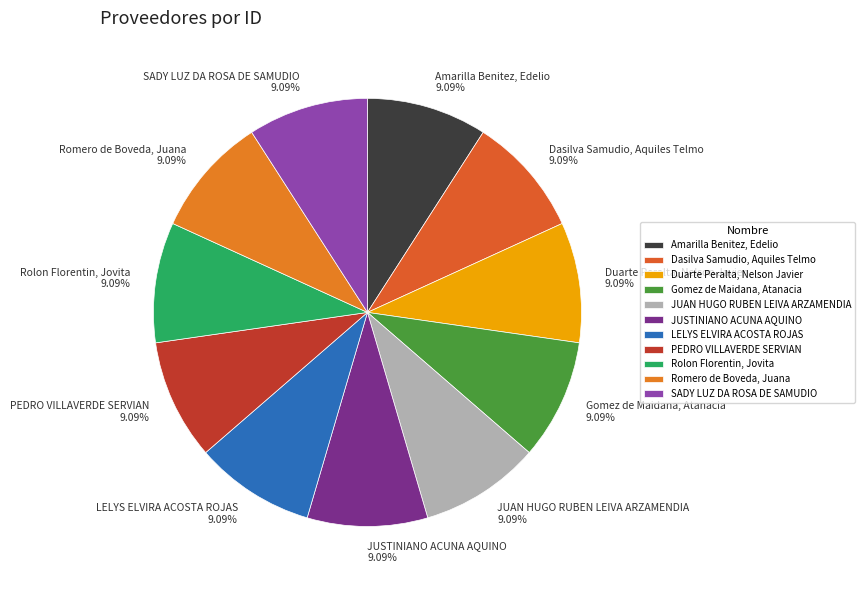

Approximately how many times larger is the value at JUAN HUGO RUBEN LEIVA ARZAMENDIA 9.09% compared to Duarte Peralta, Nelson Javier 9.09%?

1.0